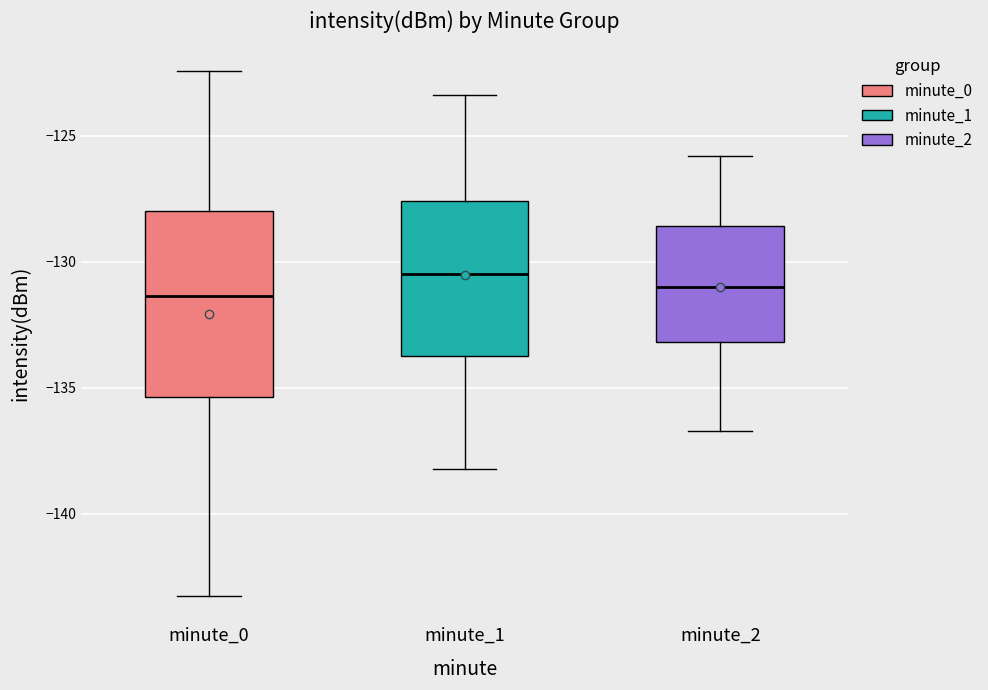

Where does the lower whisker of the box for minute_0 end on the y-axis? The values are not printed on the chart, so give them approximately, as read against the axis.

-143.5